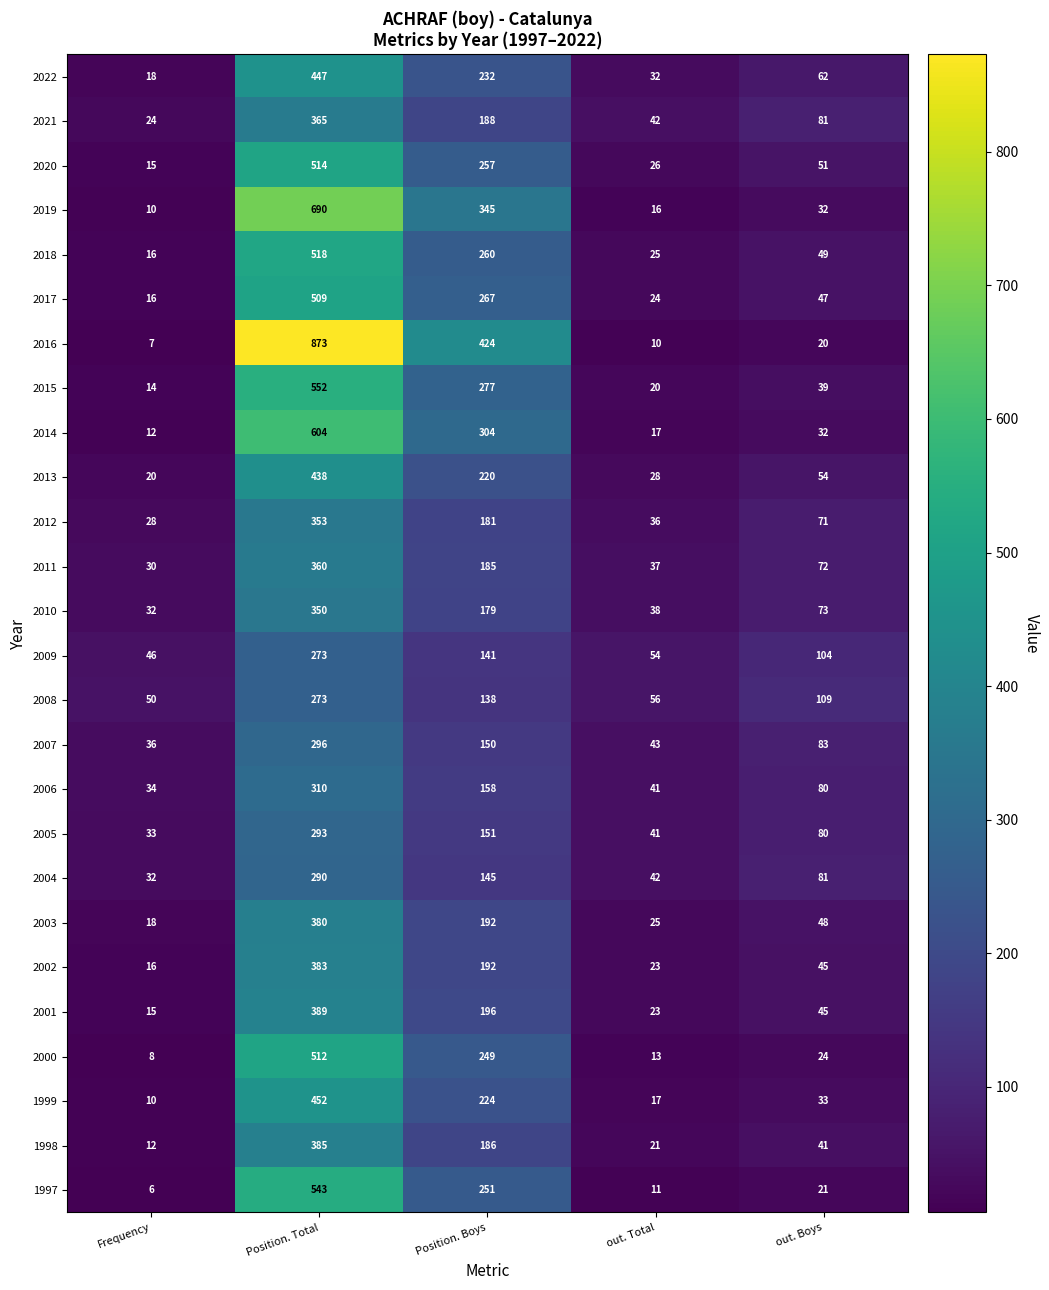

True or false: 2009 has a value of 141 at Position. Boys.

True